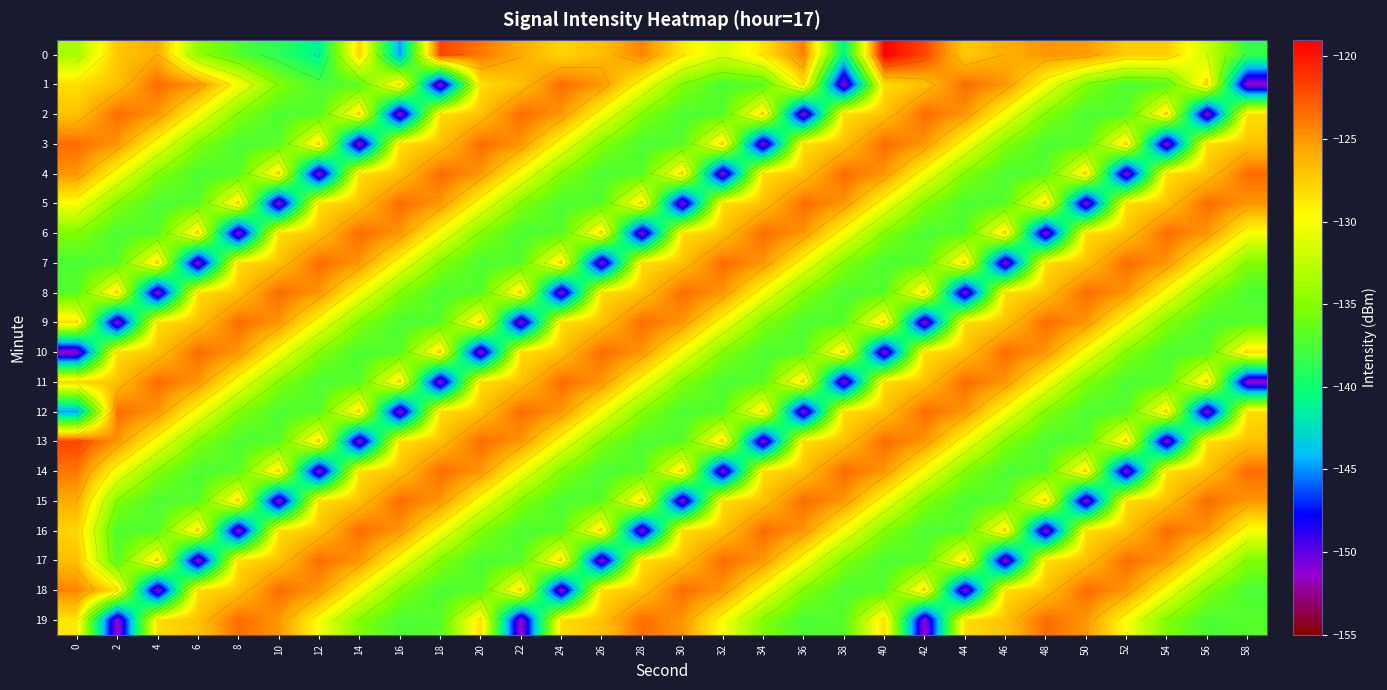

Which has a higher value, 46 or 22?

22